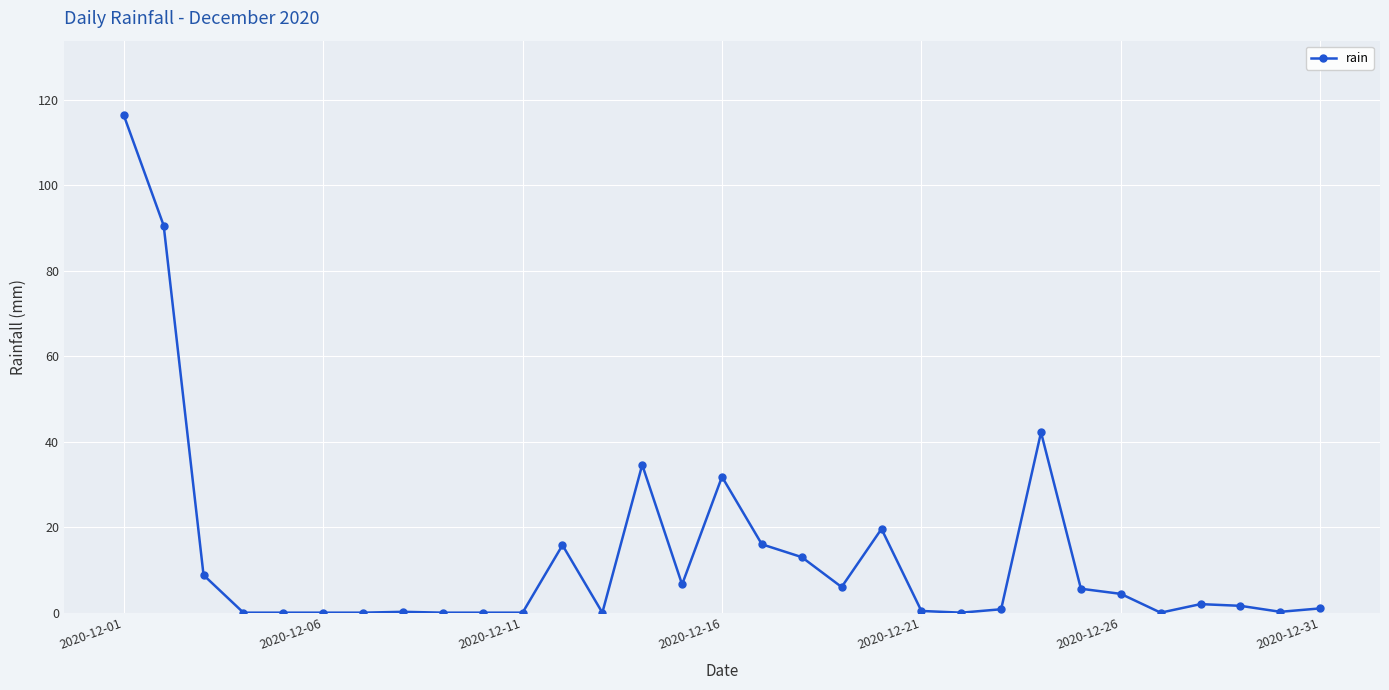

What is the greatest value displayed?

116.4